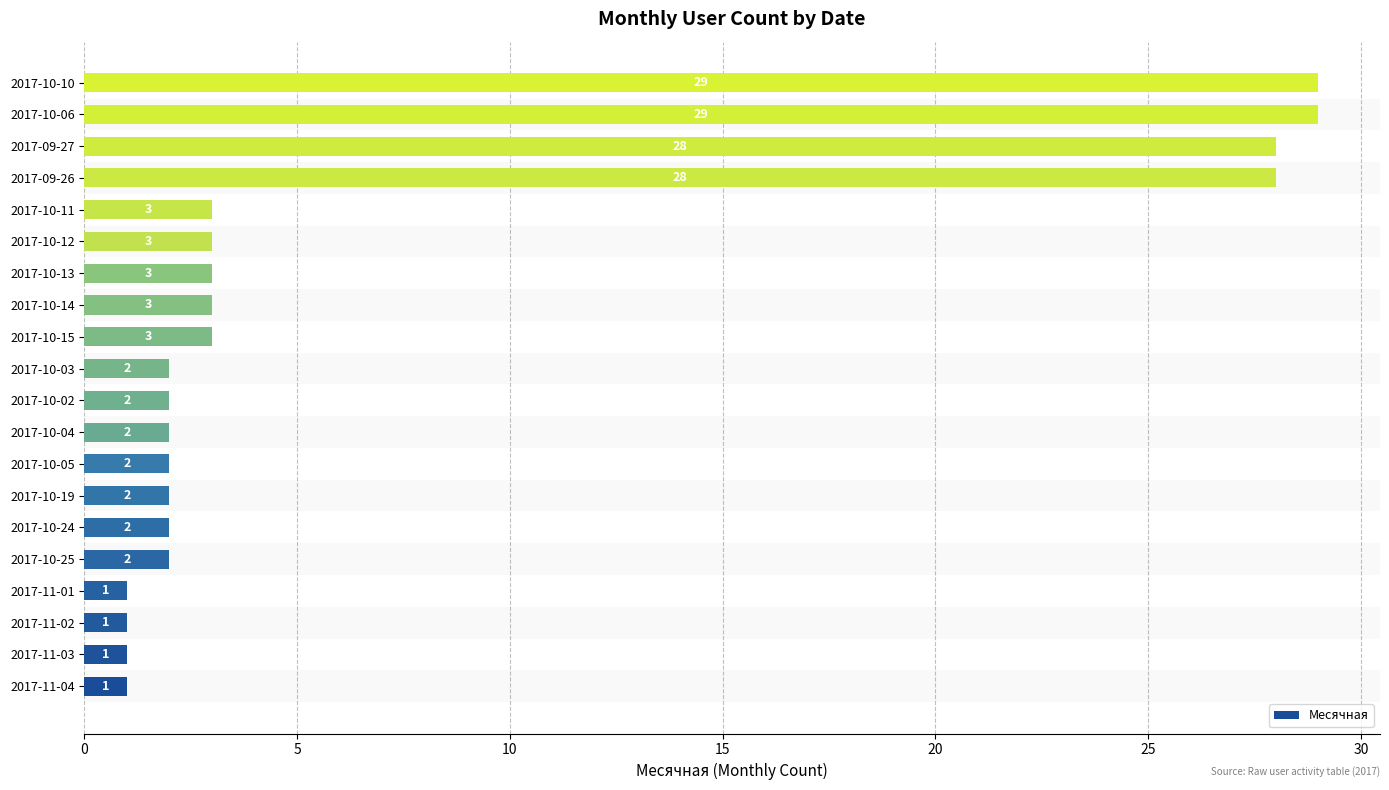

True or false: the data shows 2 at 2017-10-02.

True